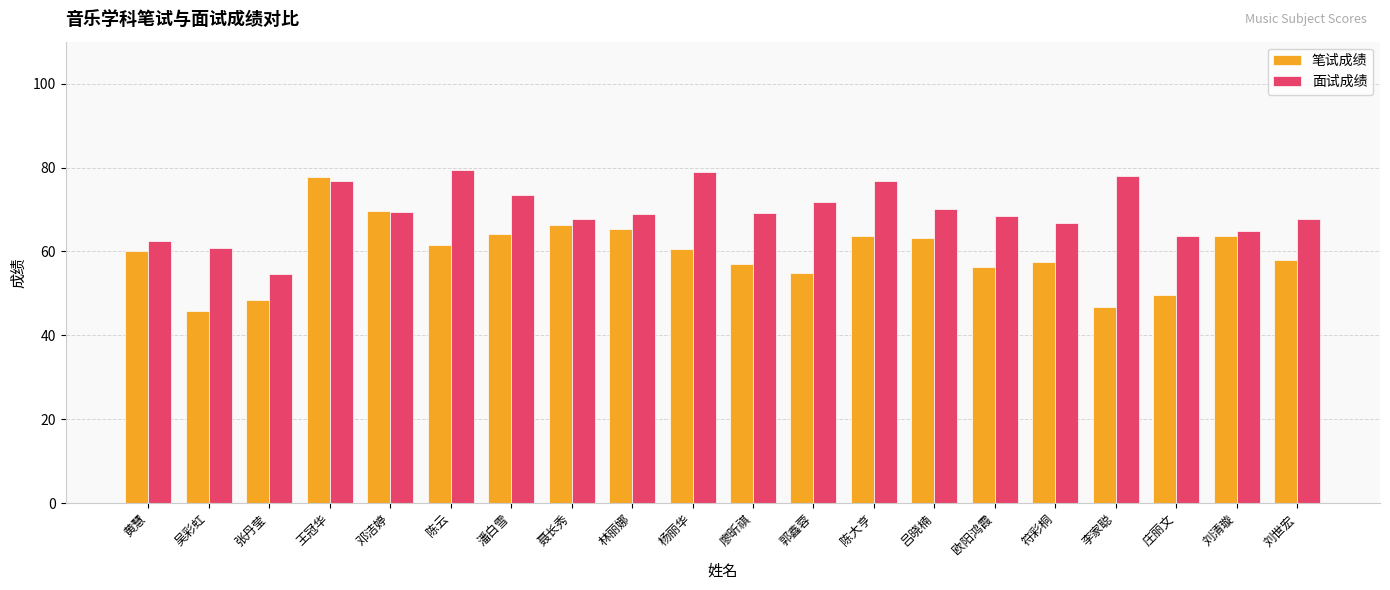

List the series in order of their overall mean, highest first.

面试成绩, 笔试成绩